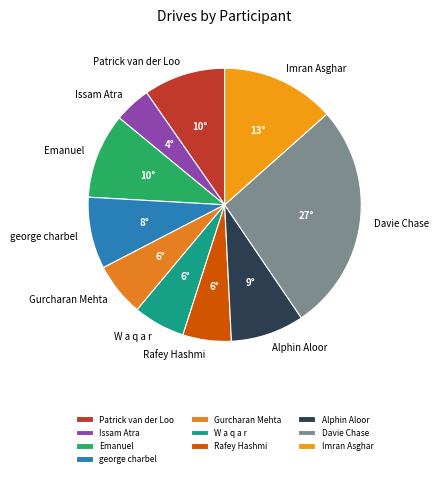

Is it true that Emanuel is 10% of the pie?

True